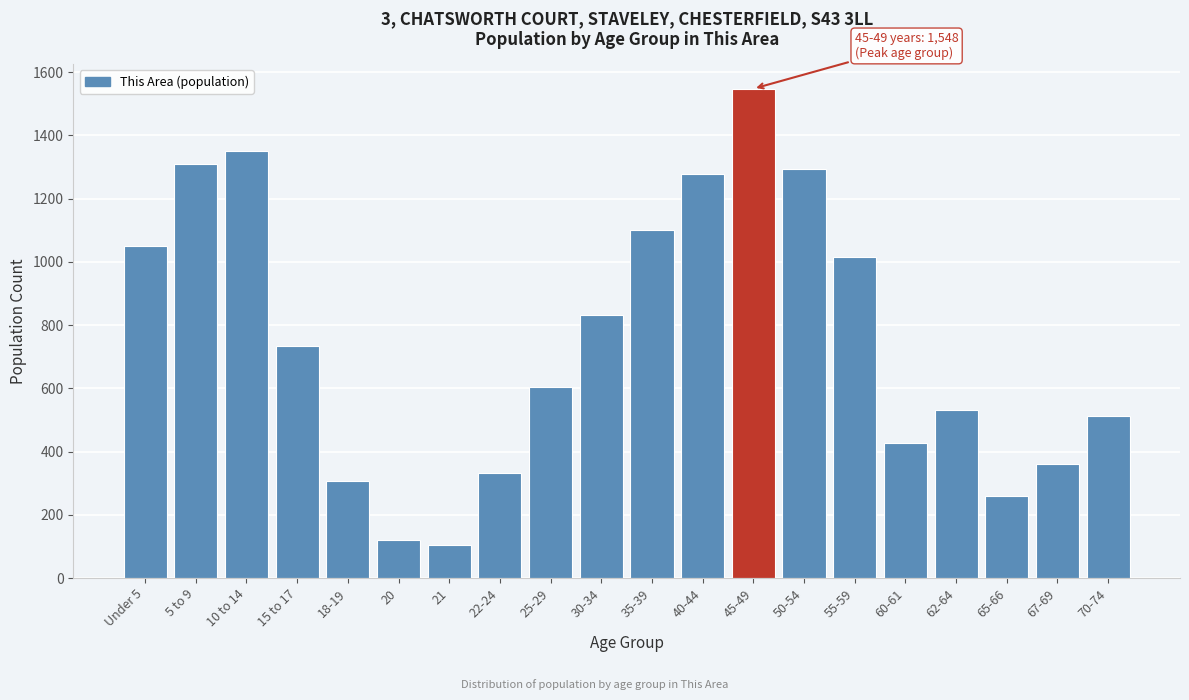

Reading left to right, what are all the values shown in this chart?

1049	1310	1351	735	306	121	105	331	604	832	1101	1278	1548	1293	1016	428	531	259	362	512